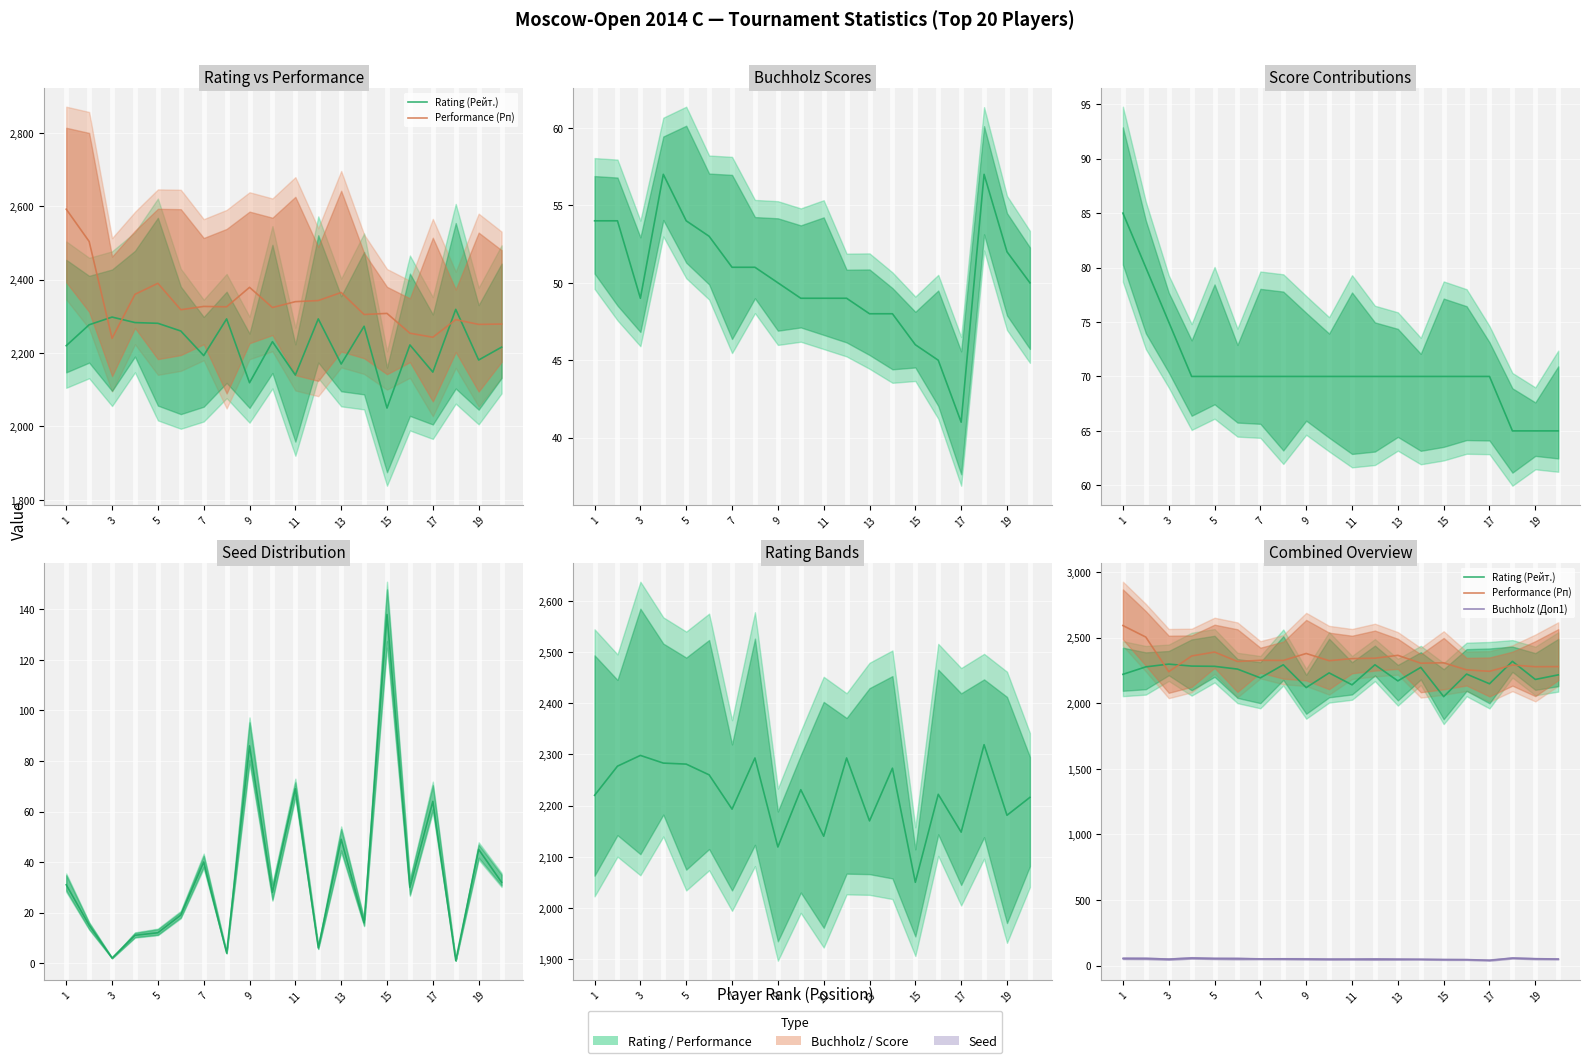

The Performance (Рп) series shows 1099 at 3. True or false?

False